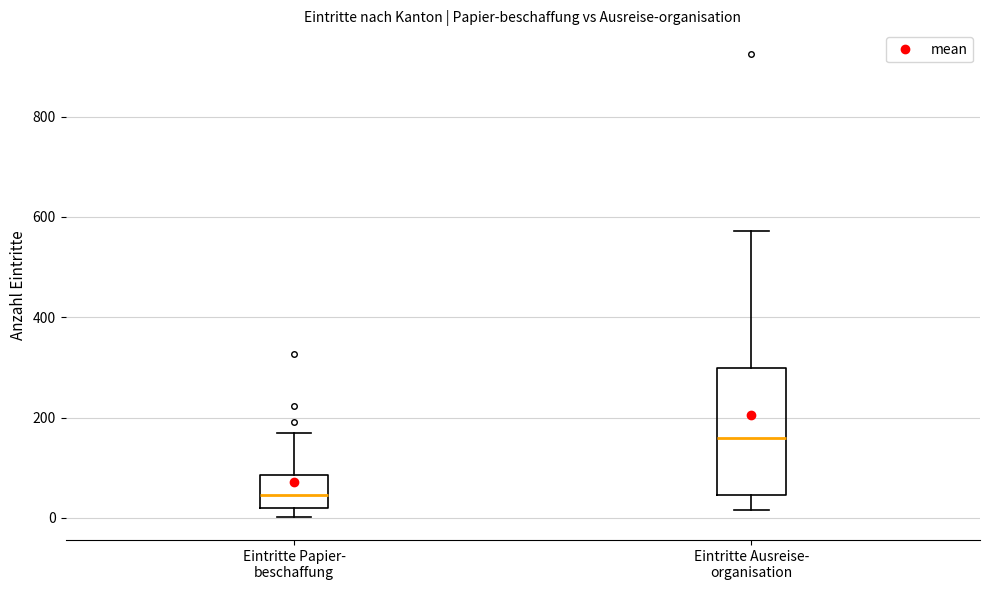

Comparing the boxes themselves (not the whiskers), which one is the tallest?

Eintritte Ausreise- organisation